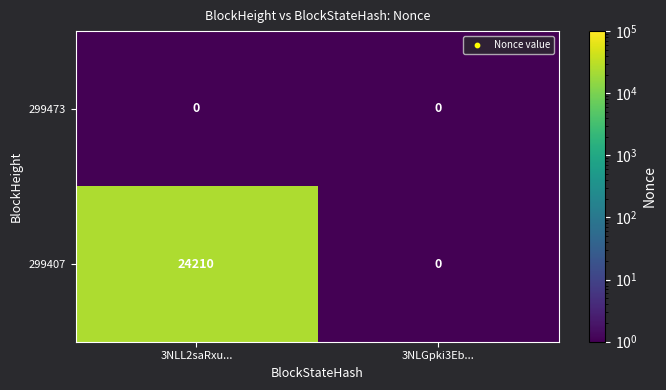

What is the maximum value shown in the chart?

24210